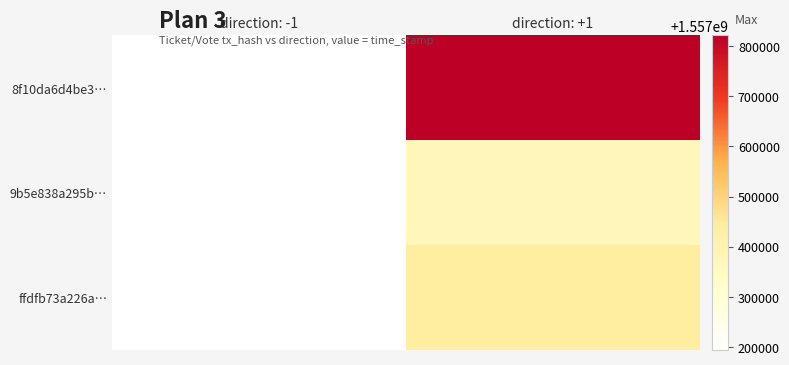

What is the greatest value displayed?

1557821527